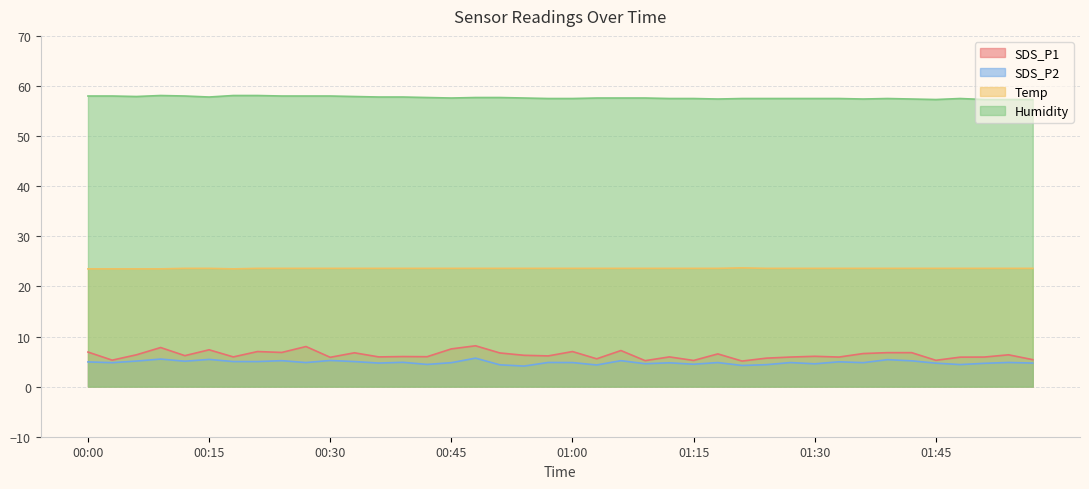

What is the total value across all series at 01:57?

91.0